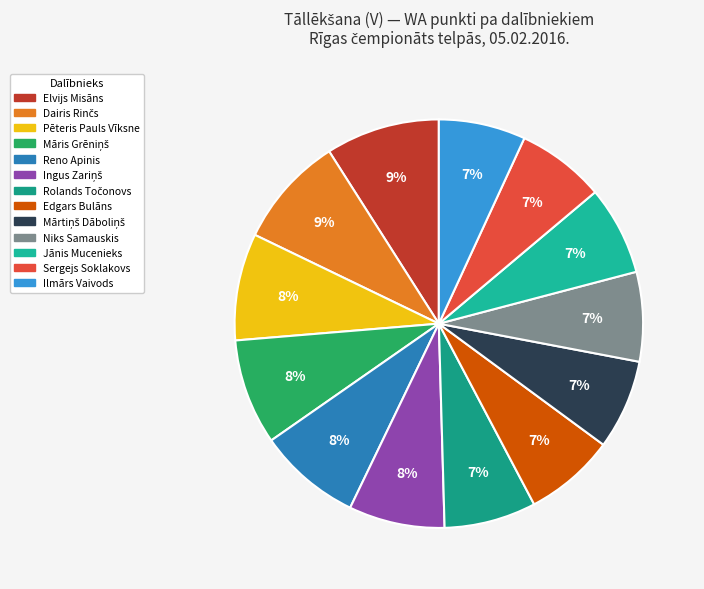

Is Dairis Rinčs the majority of the pie?

No